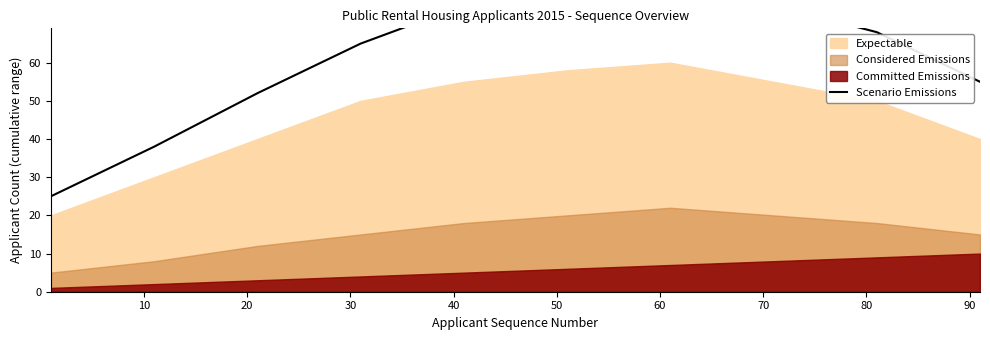

Which has a higher value, 10 or 40?

40